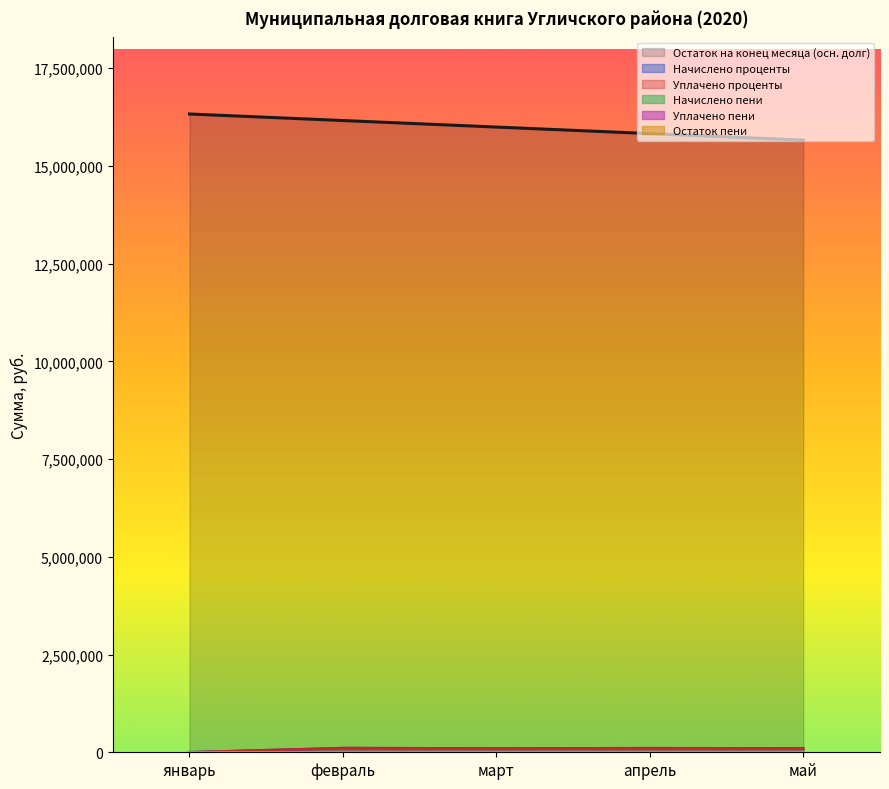

Count the number of categories in the chart.

5